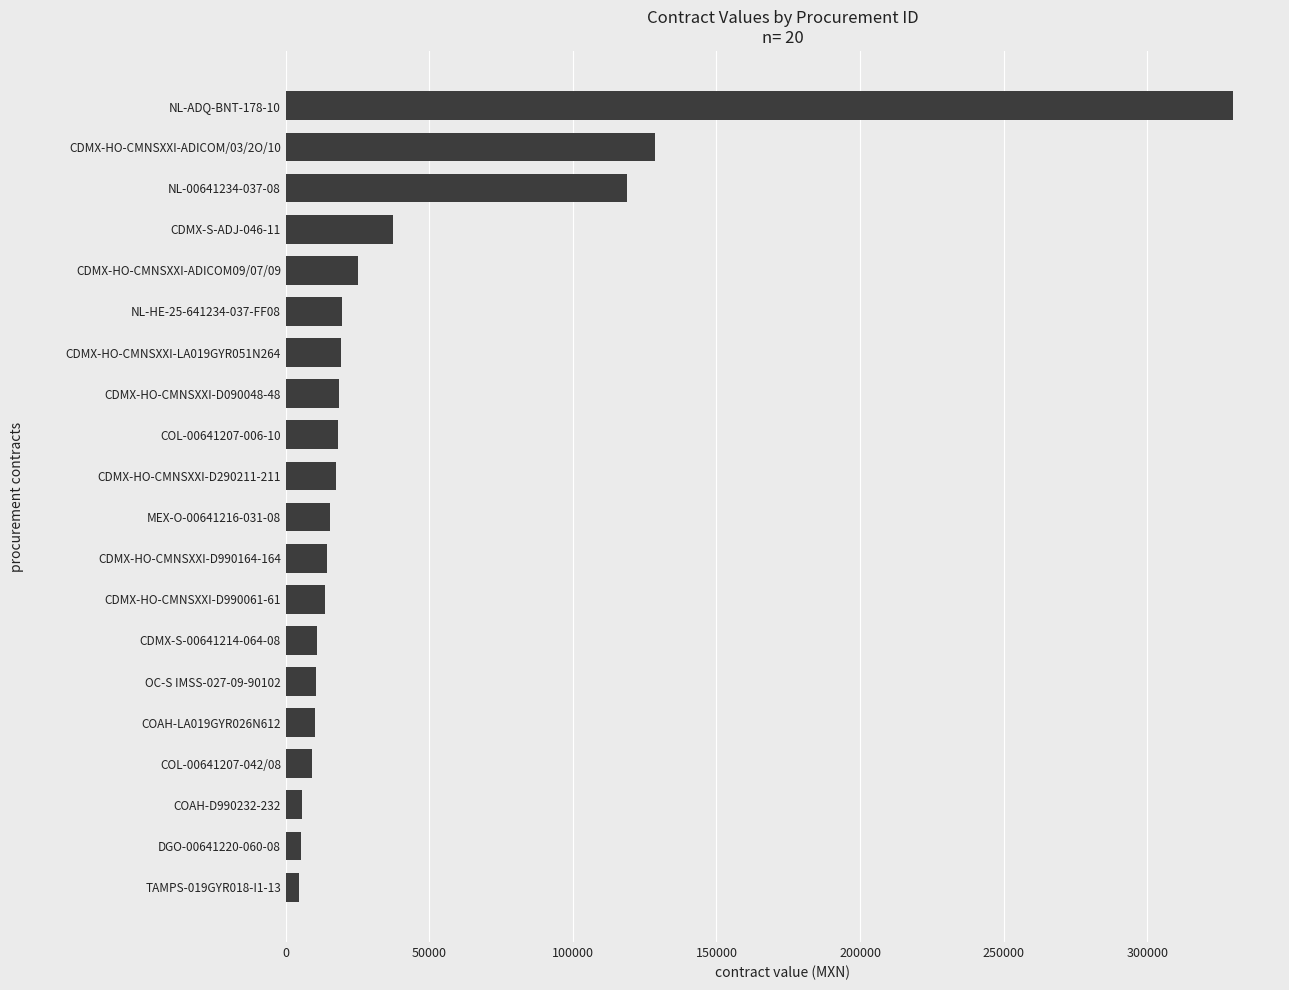

How many bars are there in total?

20